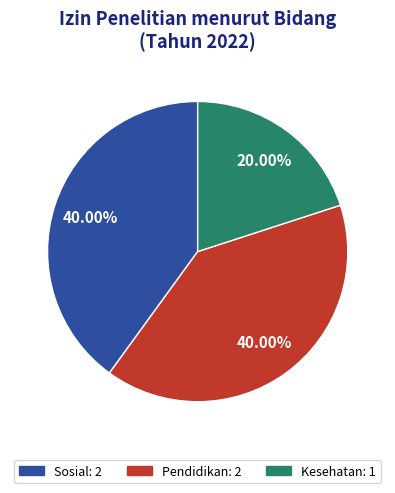

Does Pendidikan: 2 account for over 50% of the chart?

No